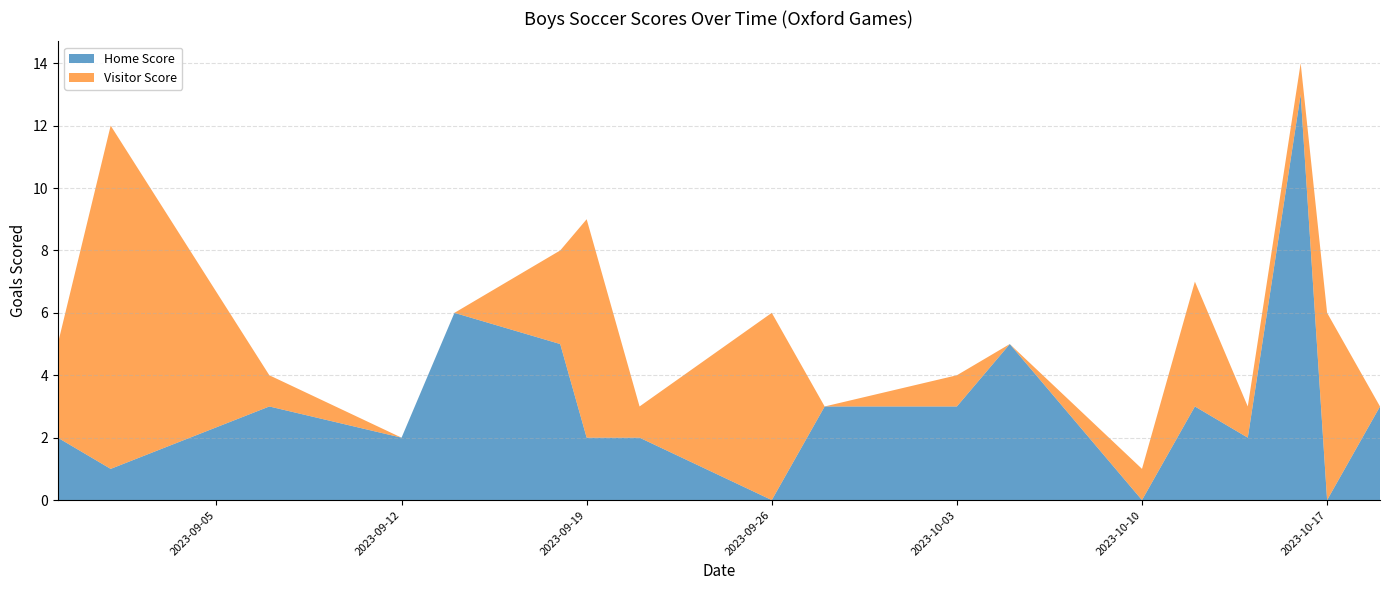

Reading left to right, list all the values displayed in this chart.

Home Score: 2023-08-30=2	2023-09-01=1	2023-09-07=3	2023-09-12=2	2023-09-14=6	2023-09-18=5	2023-09-19=2	2023-09-21=2	2023-09-26=0	2023-09-28=3	2023-10-03=3	2023-10-05=5	2023-10-10=0	2023-10-12=3	2023-10-14=2	2023-10-16=13	2023-10-17=0	2023-10-19=3
Visitor Score: 2023-08-30=3	2023-09-01=11	2023-09-07=1	2023-09-12=0	2023-09-14=0	2023-09-18=3	2023-09-19=7	2023-09-21=1	2023-09-26=6	2023-09-28=0	2023-10-03=1	2023-10-05=0	2023-10-10=1	2023-10-12=4	2023-10-14=1	2023-10-16=1	2023-10-17=6	2023-10-19=0